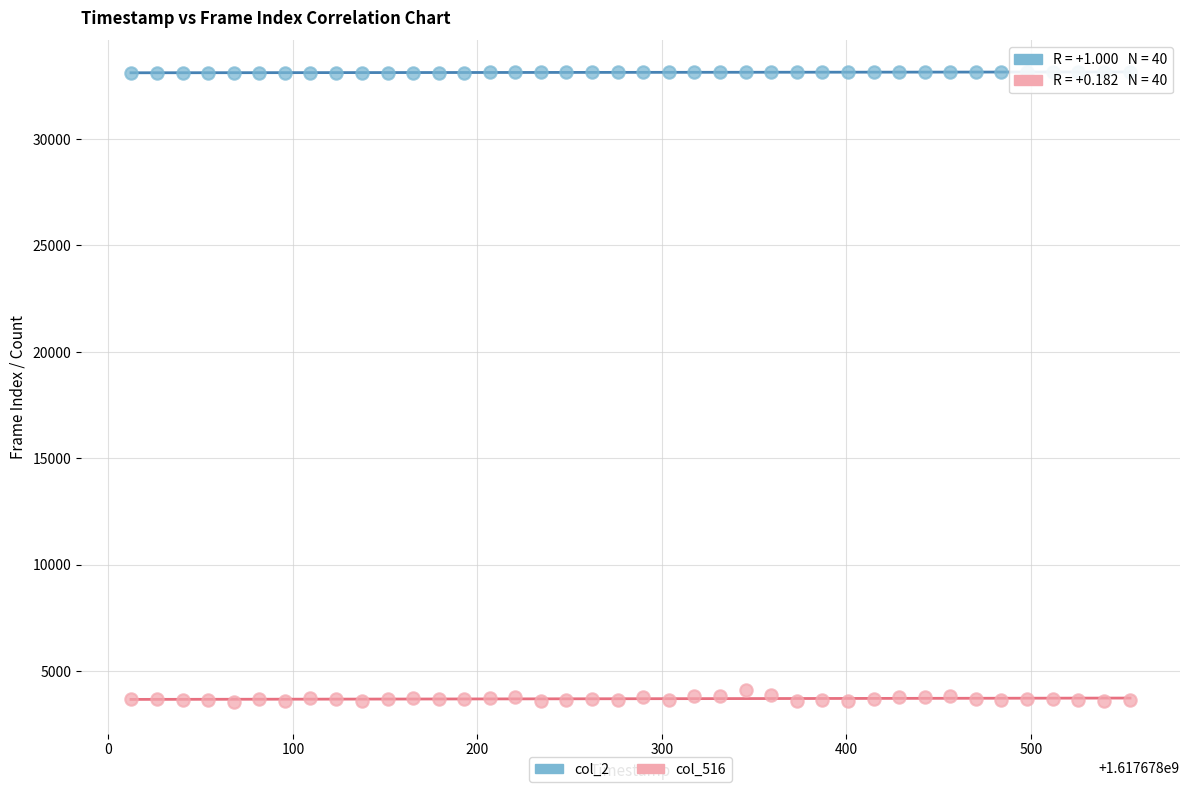

Which series contains the highest Y value?

col_2